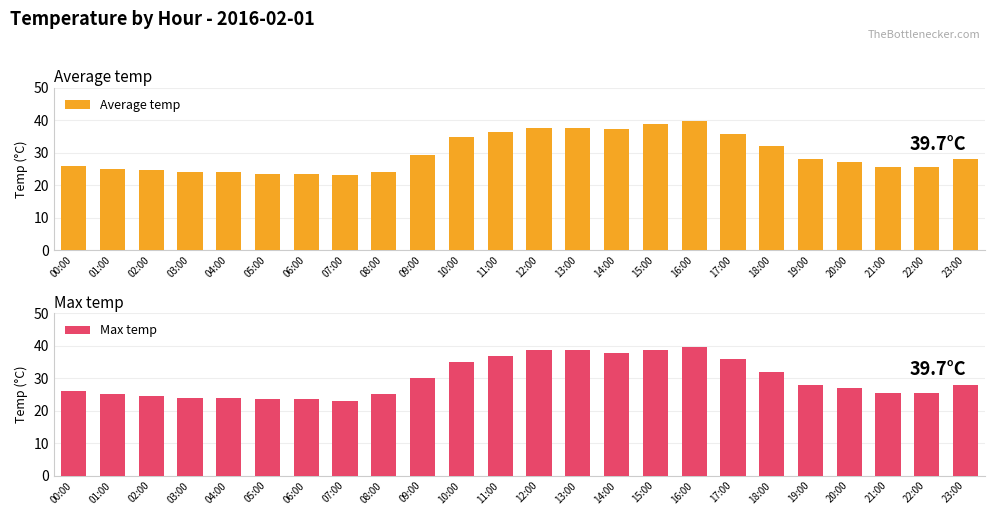

List the series in order of their overall mean, highest first.

Max temp, Average temp